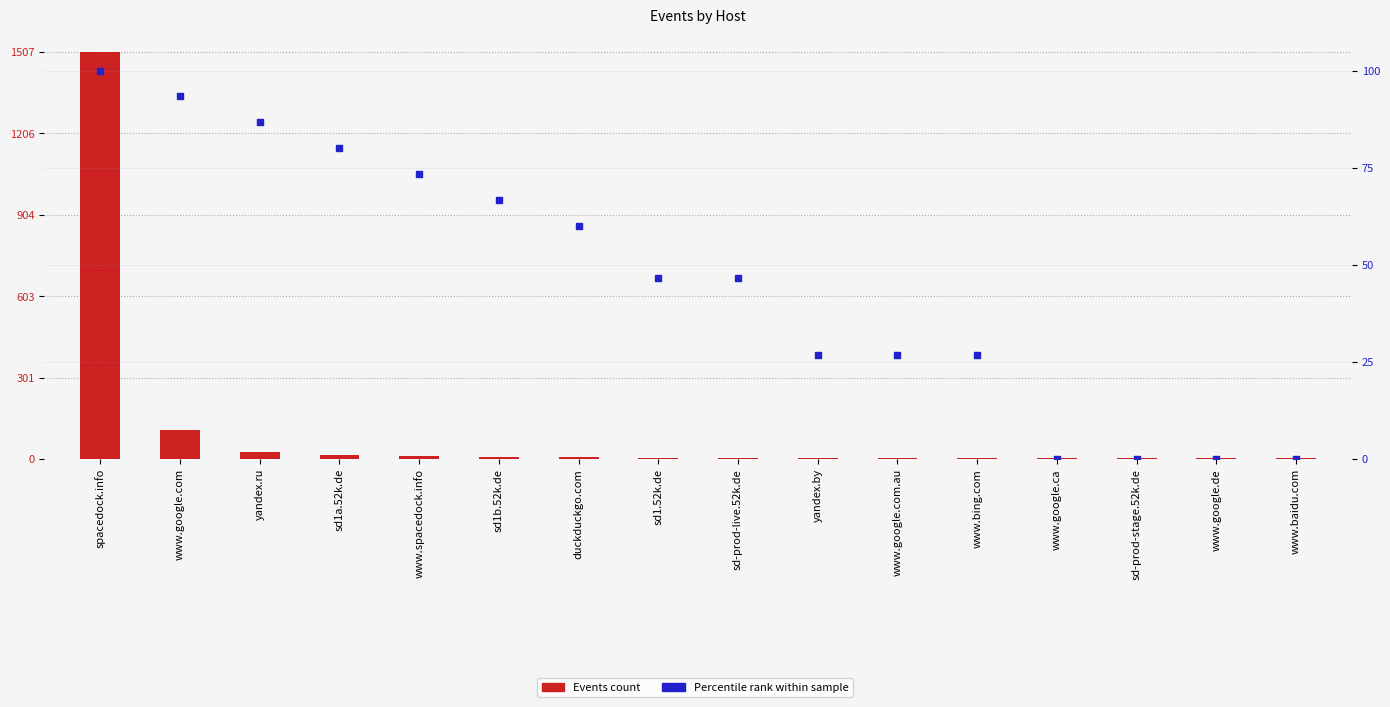

Which series has the widest spread of Y values?

Events count